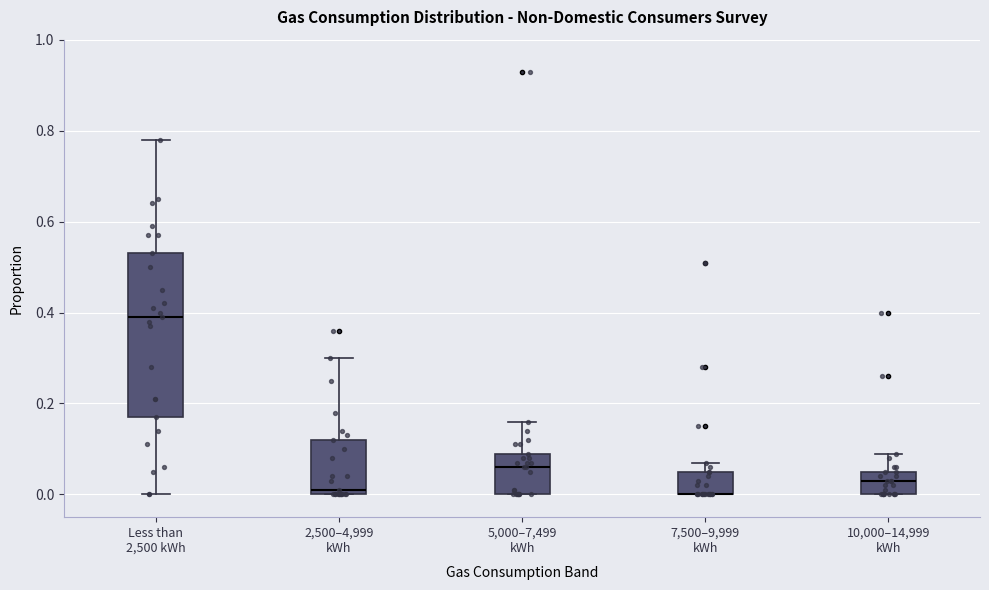

Reading left to right, transcribe this box plot: for each box, give where its median line is, the range the box spans, and where its two whiskers end, as read against the y-axis. The values are not printed on the chart, so give them approximately, as read against the axis.

Less than 2,500 kWh: median 0.40, box 0.18 to 0.54, whiskers 0.00 to 0.78
2,500–4,999 kWh: median 0.02, box 0.00 to 0.12, whiskers 0.00 to 0.30
5,000–7,499 kWh: median 0.06, box 0.00 to 0.10, whiskers 0.00 to 0.16
7,500–9,999 kWh: median 0.00 (drawn on the box's lower edge), box 0.00 to 0.06, whiskers 0.00 to 0.08
10,000–14,999 kWh: median 0.04, box 0.00 to 0.06, whiskers 0.00 to 0.10